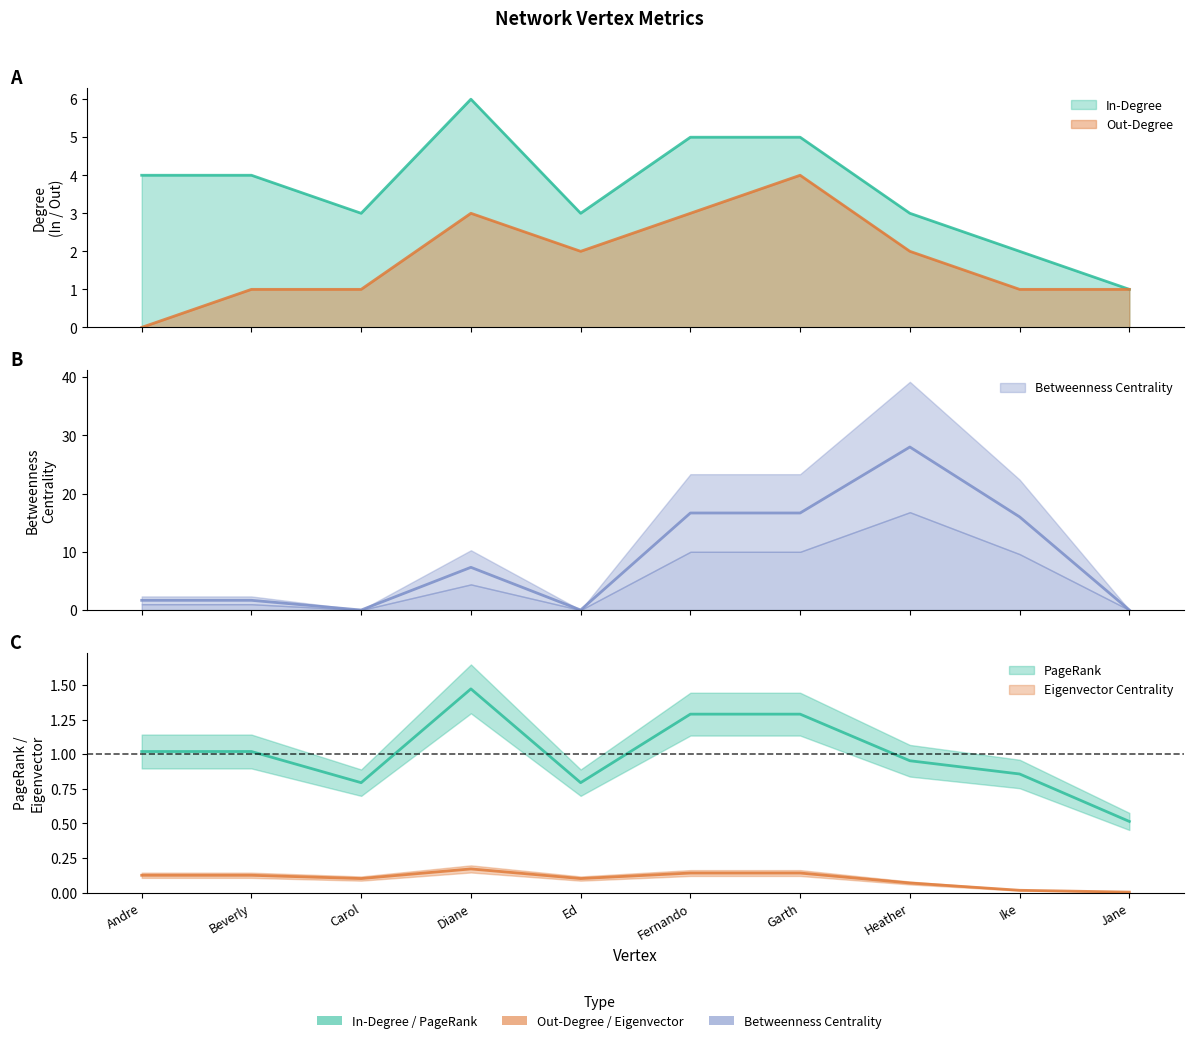

What is the value of the Betweenness Centrality point at the 1st from the left?

1.7